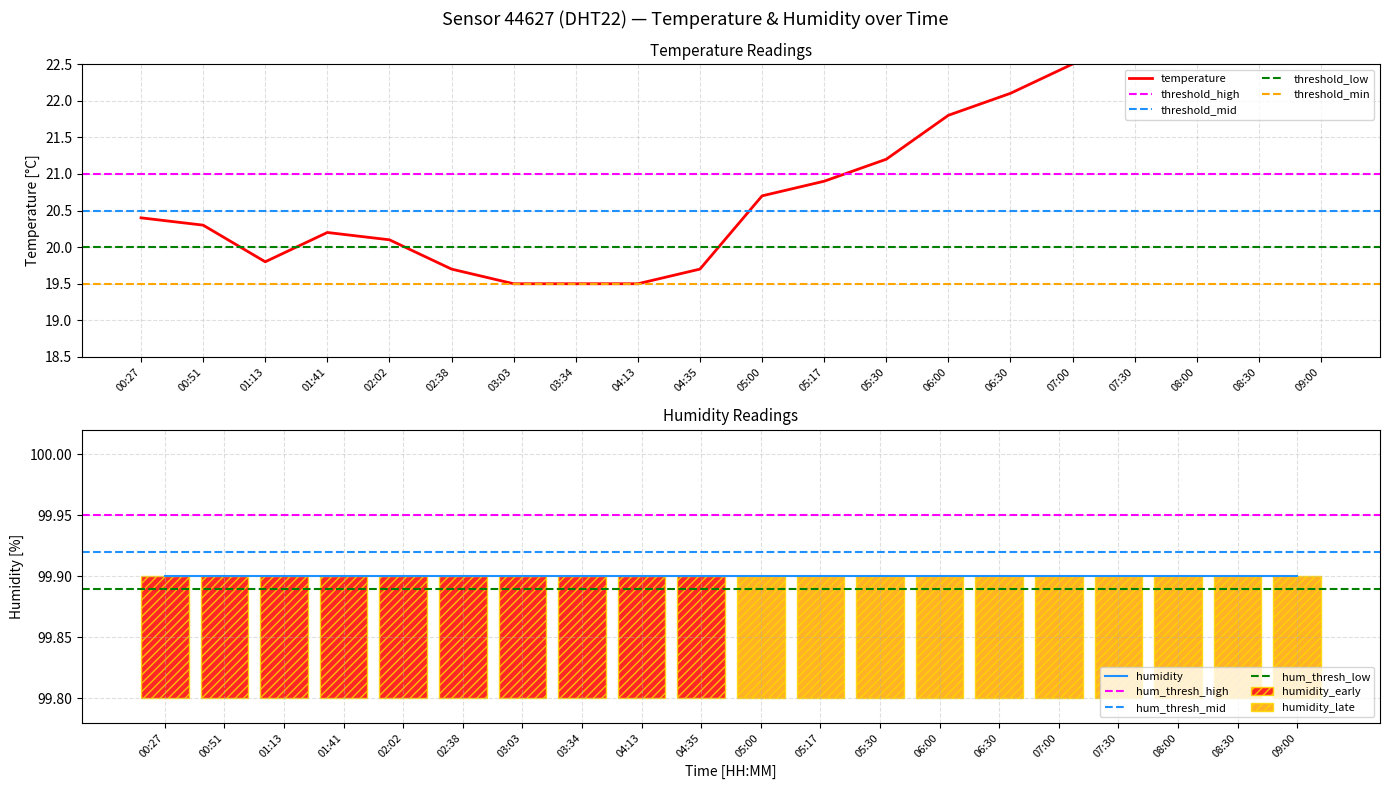

What is the sum of all values?

420.7